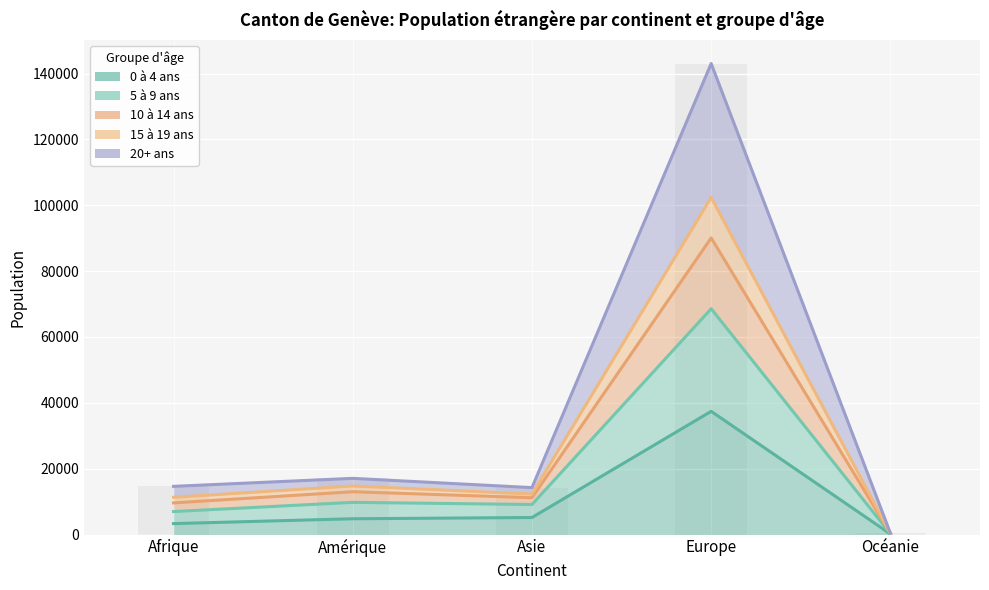

At which category does the chart reach its peak across all series?

Europe